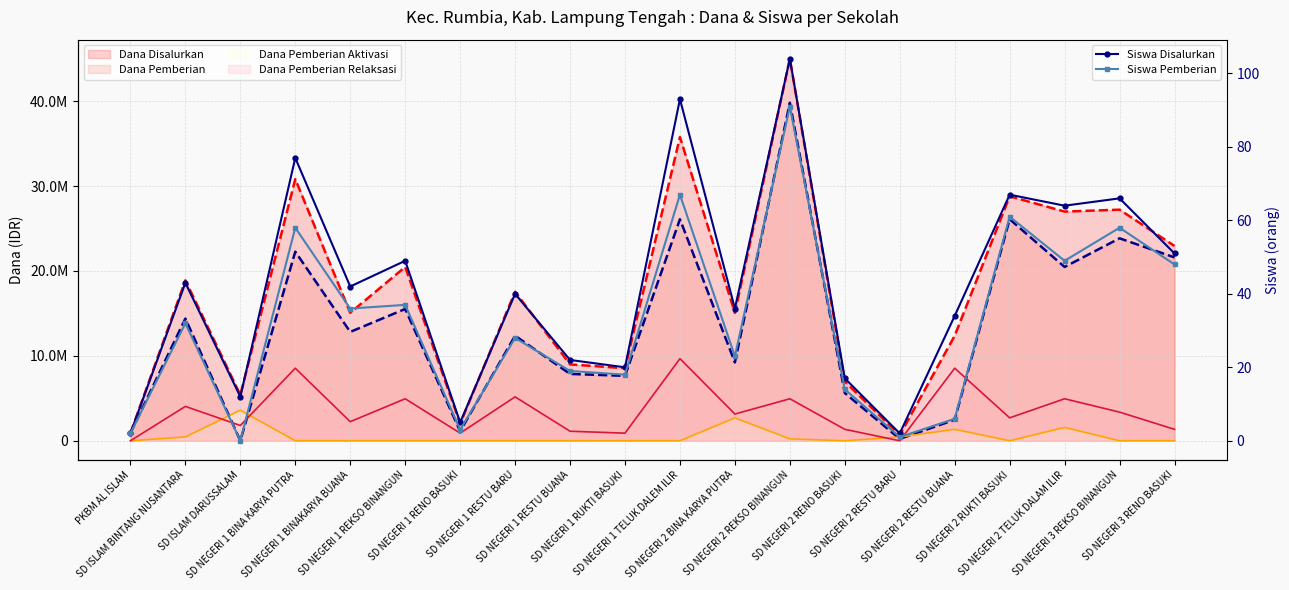

Which category has the lowest value in the Siswa Disalurkan series?

PKBM AL ISLAM